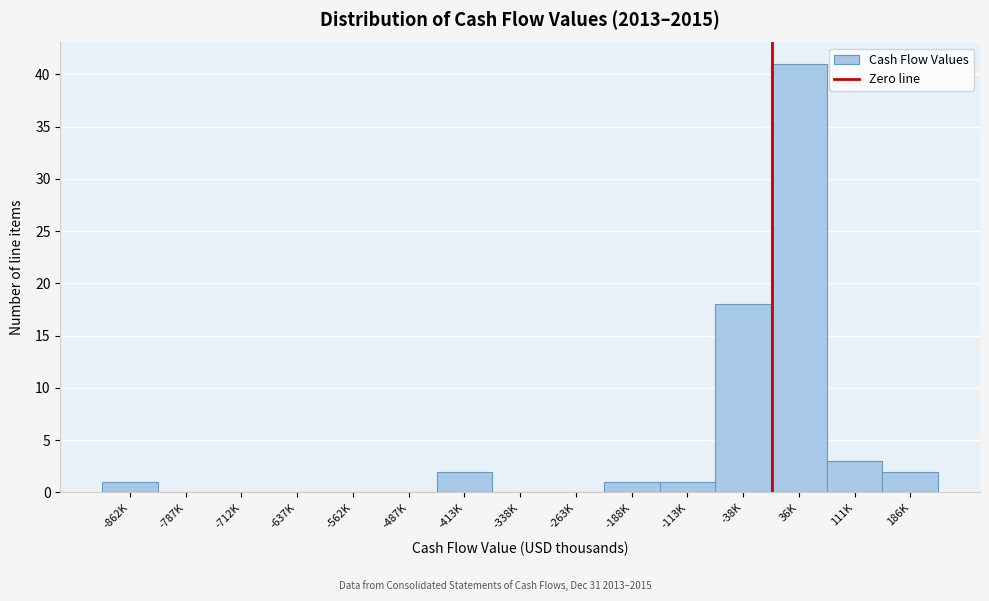

Reading left to right, list all the values displayed in this chart.

-862K=1	-787K=0	-712K=0	-637K=0	-562K=0	-487K=0	-413K=2	-338K=0	-263K=0	-188K=1	-113K=1	-38K=18	36K=41	111K=3	186K=2